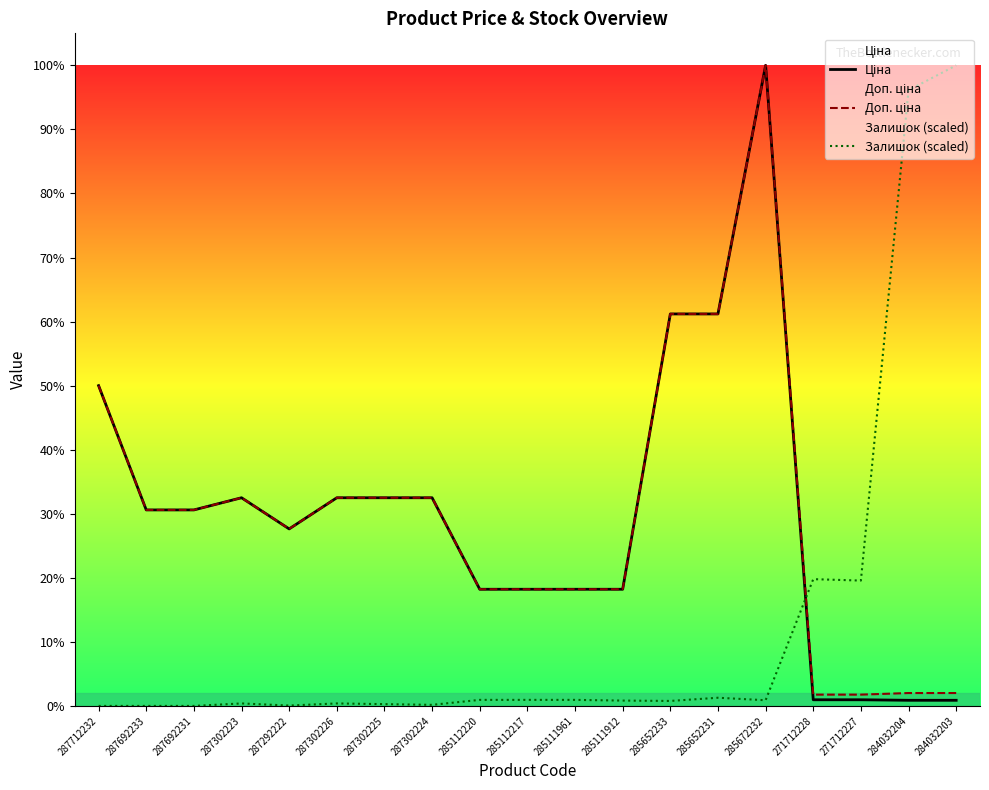

How many data points does each series have?

19